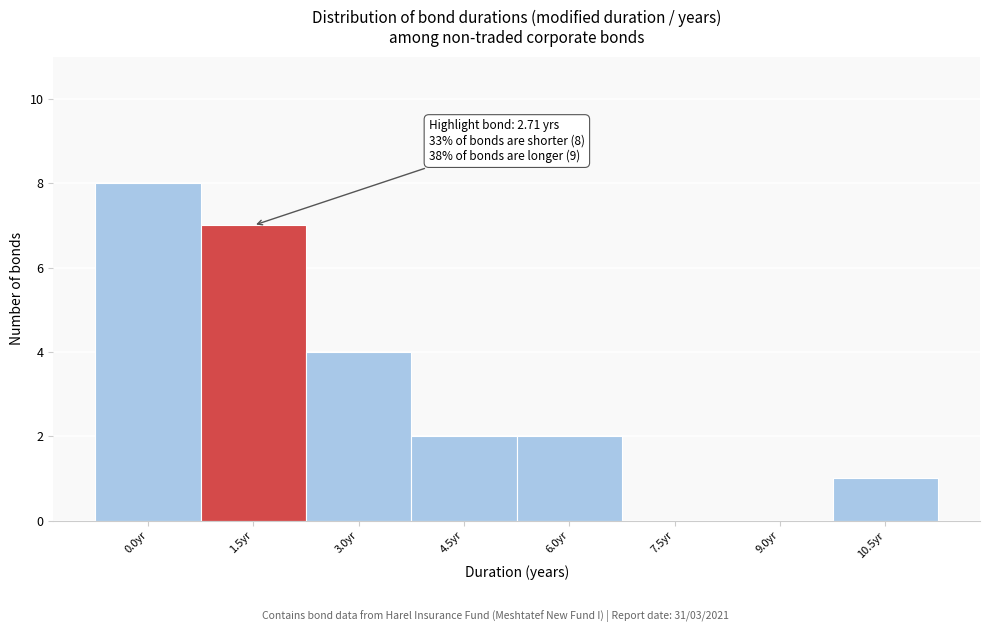

Reading right to left, list all the values displayed in this chart.

10.5yr=1	9.0yr=0	7.5yr=0	6.0yr=2	4.5yr=2	3.0yr=4	1.5yr=7	0.0yr=8